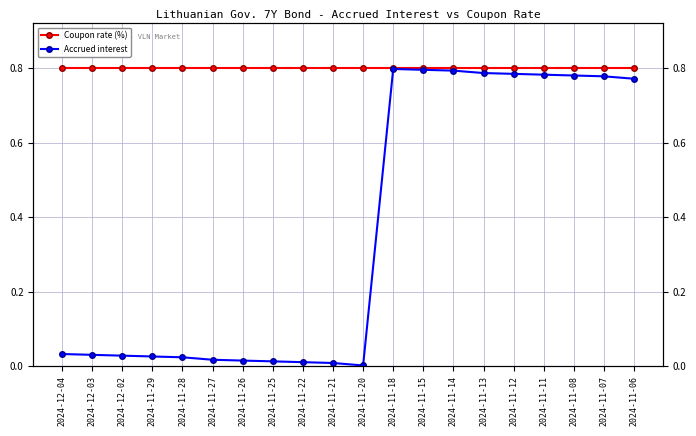

At which category does the chart reach its peak across all series?

2024-12-04